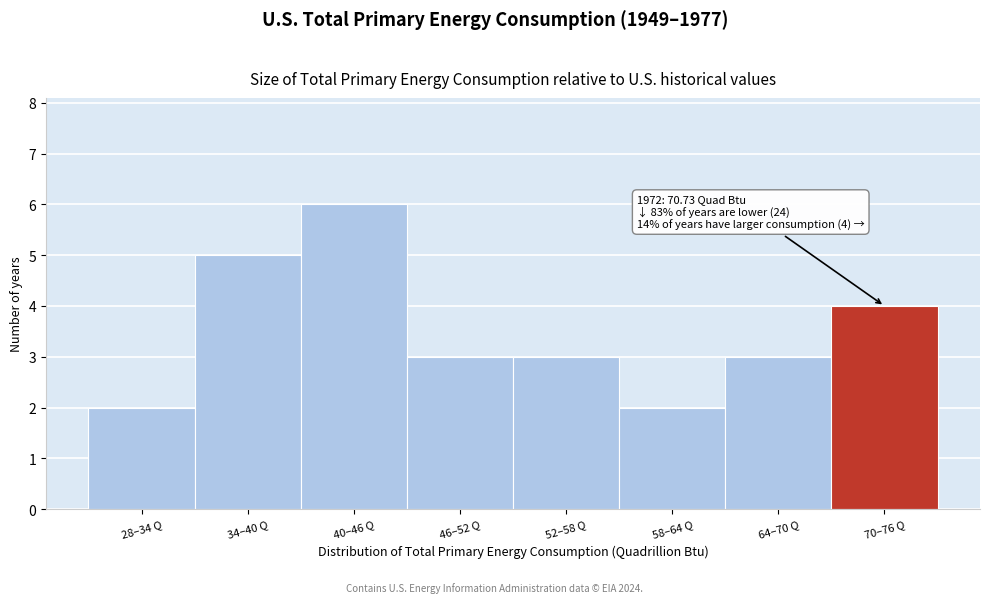

Reading left to right, transcribe all the data shown in this chart.

2	5	6	3	3	2	3	4